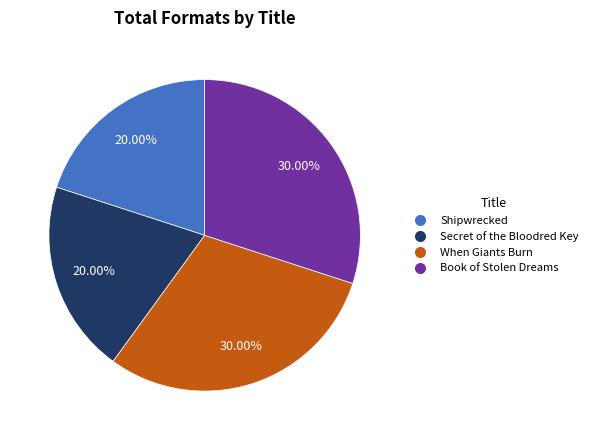

Combined, what portion of the pie is When Giants Burn and Secret of the Bloodred Key?

50.0%